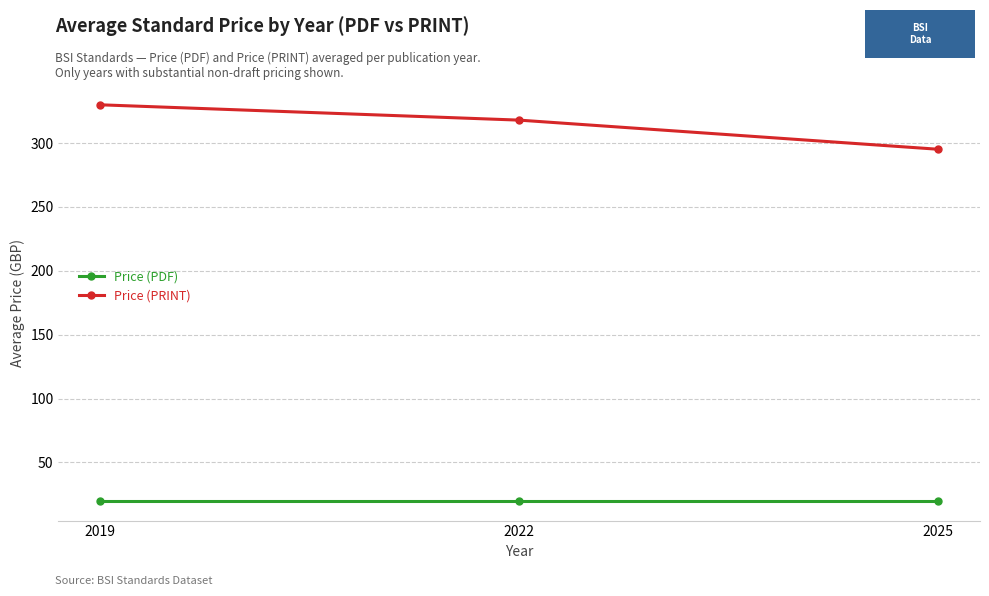

List the series in order of their overall mean, highest first.

Price (PRINT), Price (PDF)